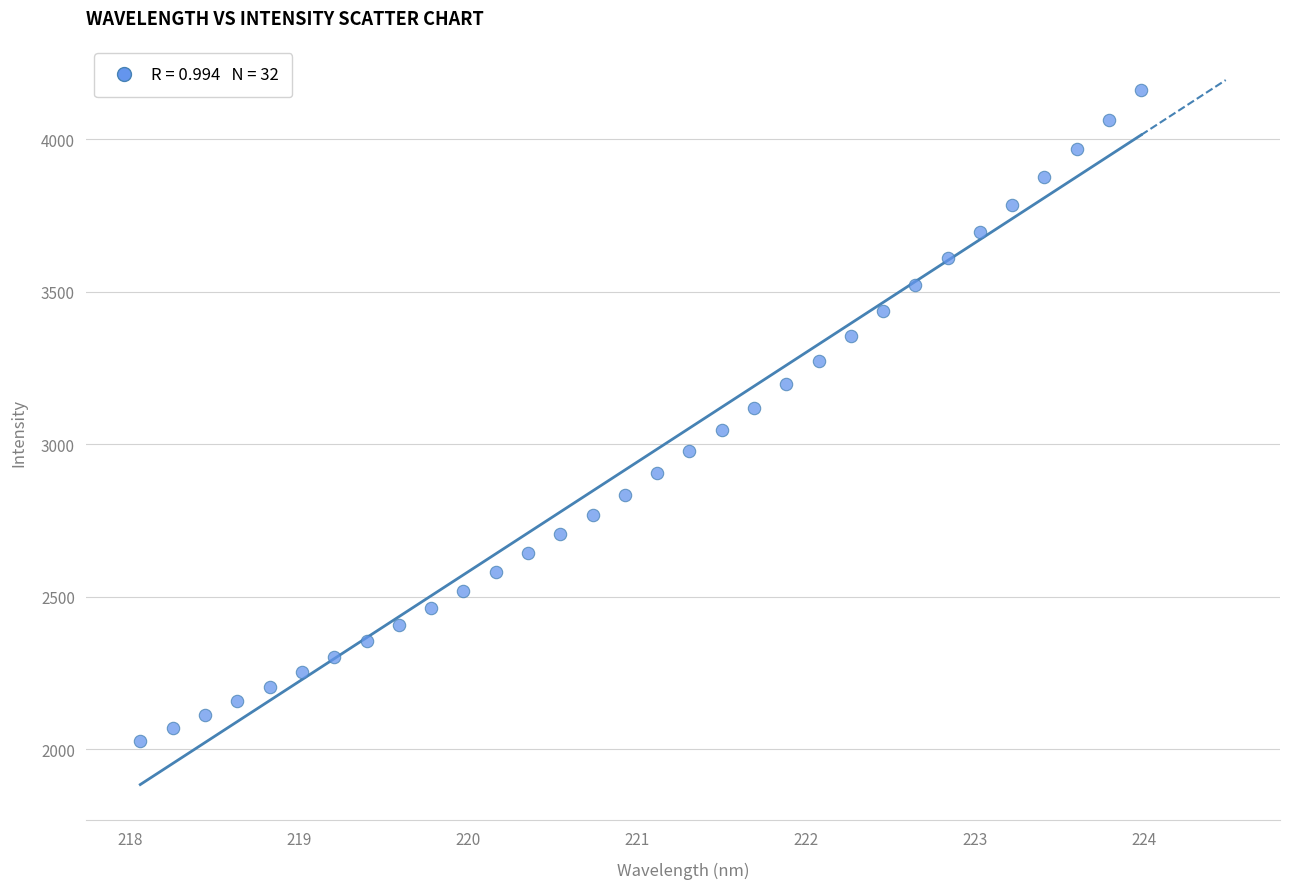

What is the range of X values (max minus min)?

5.9